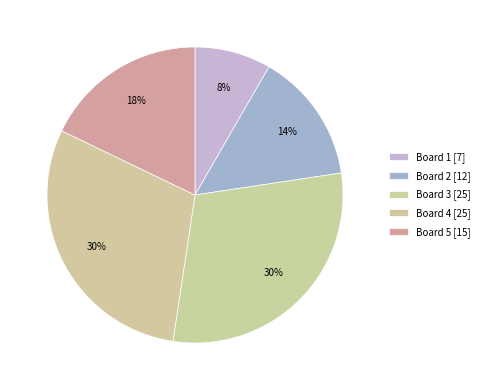

How many segments does this pie chart have?

5